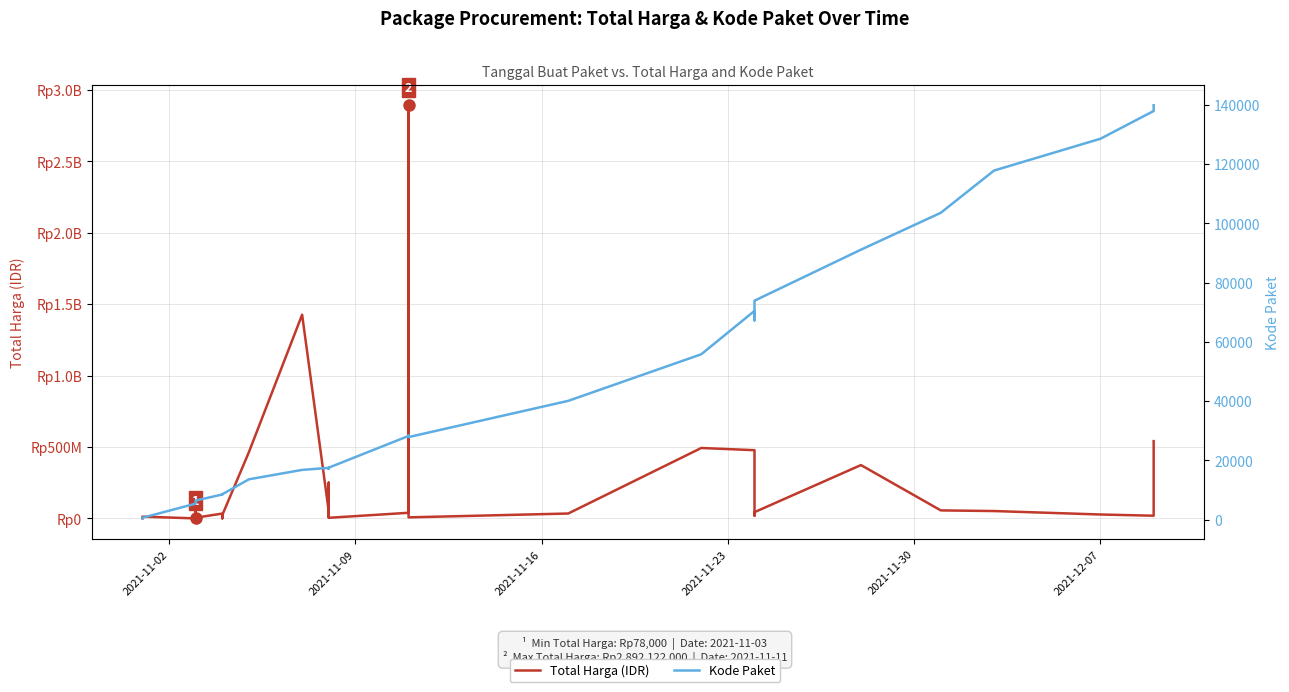

How many lines are shown in the chart?

2